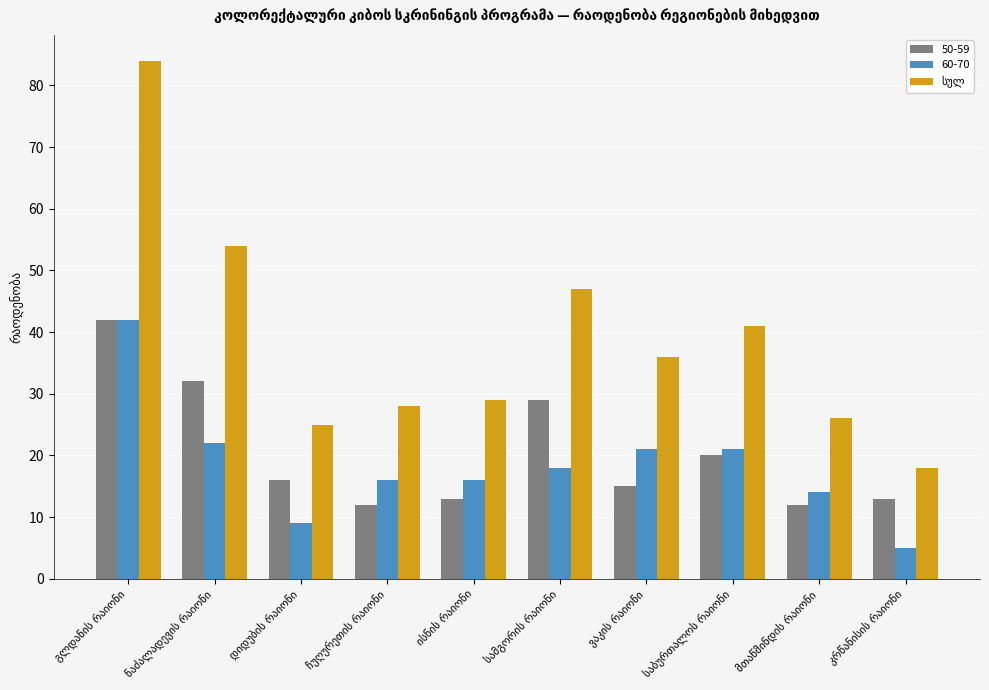

What is the sum of all 50-59 values?

204